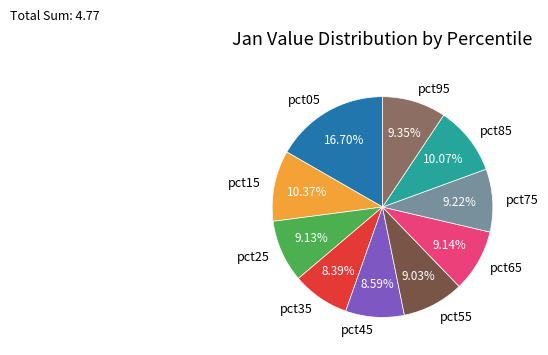

How many segments does this pie chart have?

10